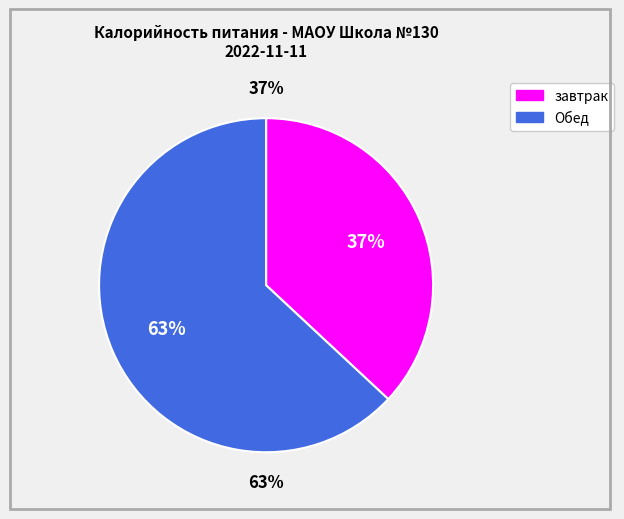

Which slice is the smallest?

завтрак